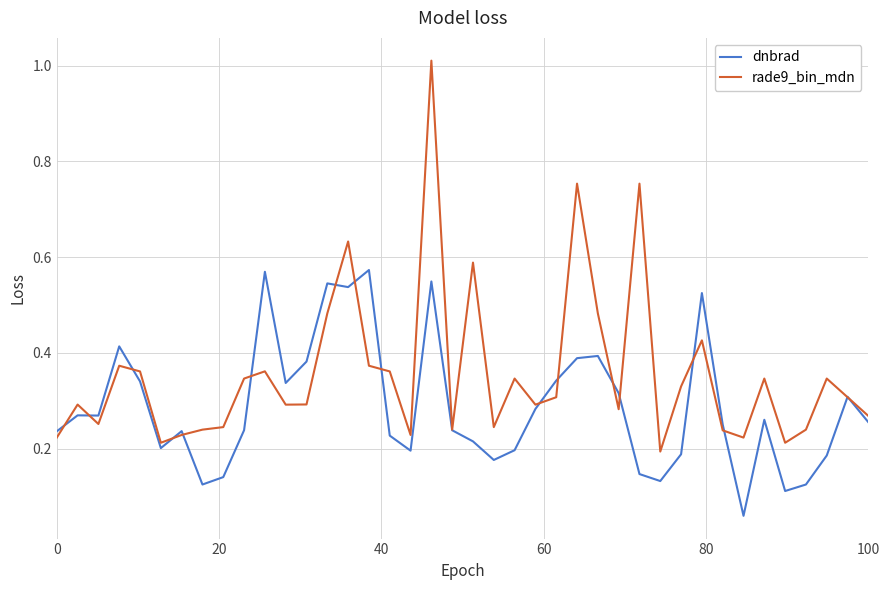

List the series in order of their peak value, lowest first.

dnbrad, rade9_bin_mdn